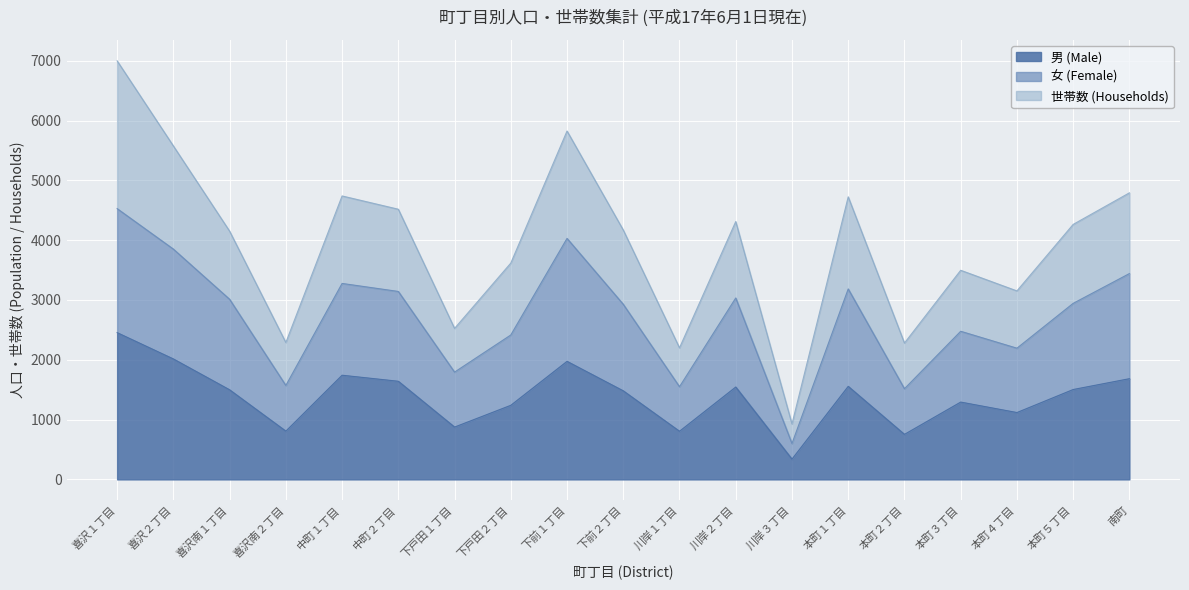

True or false: 女 (Female) has more than 0 points higher than both neighbors.

True